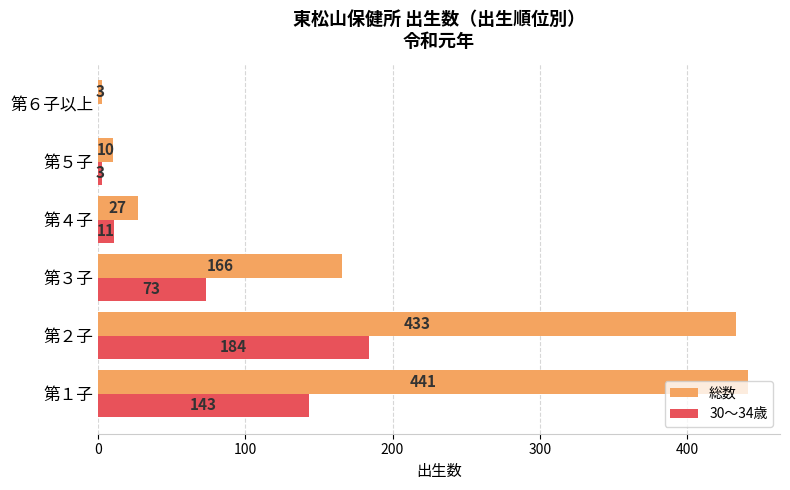

What are all the series names shown in the legend?

総数, 30～34歳